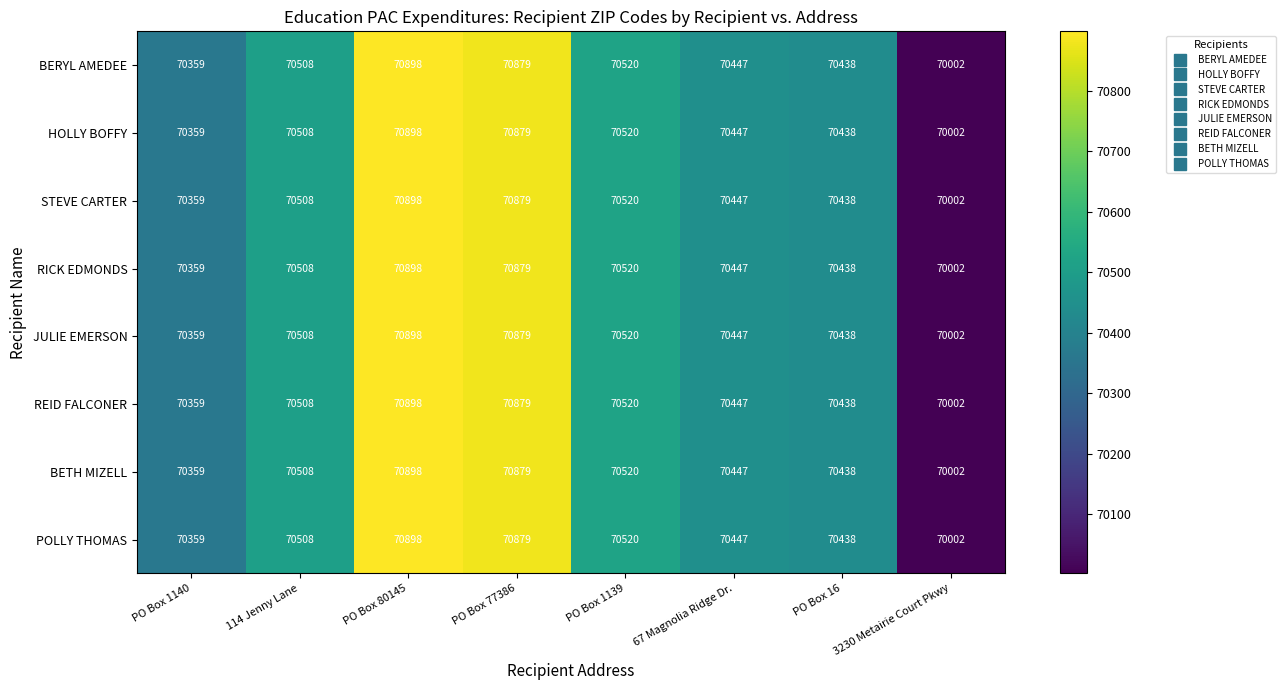

Is it true that JULIE EMERSON equals 70508 at 114 Jenny Lane?

True